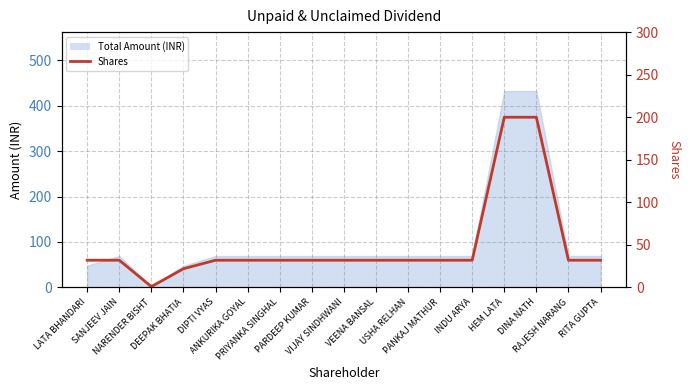

Which has a higher value, DINA NATH or LATA BHANDARI?

DINA NATH